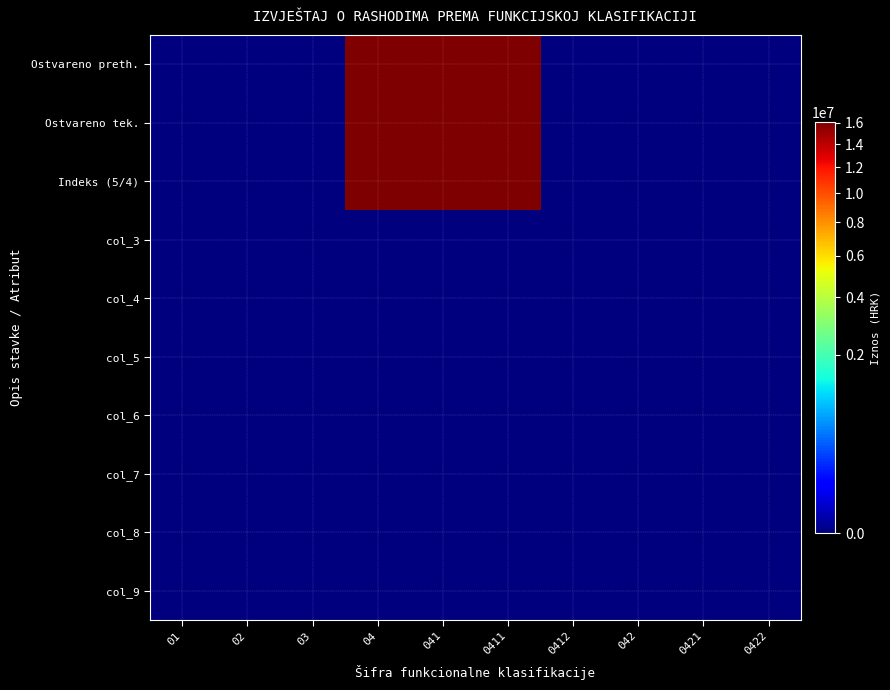

Which series has the largest range (max minus min)?

Ostvareno preth.